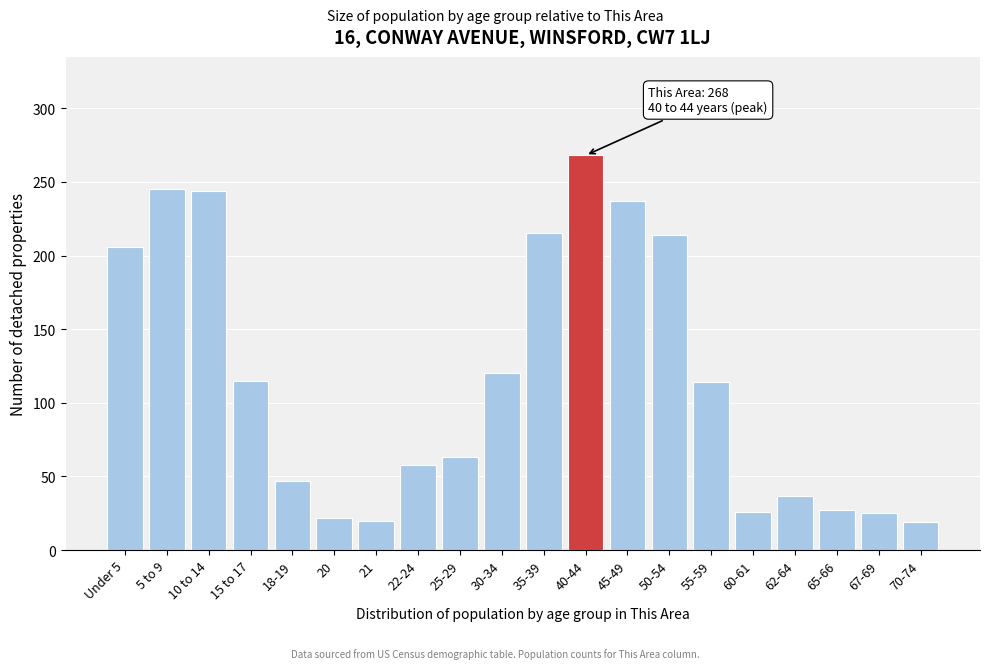

What is the label of the 1st bar from the right?

70-74